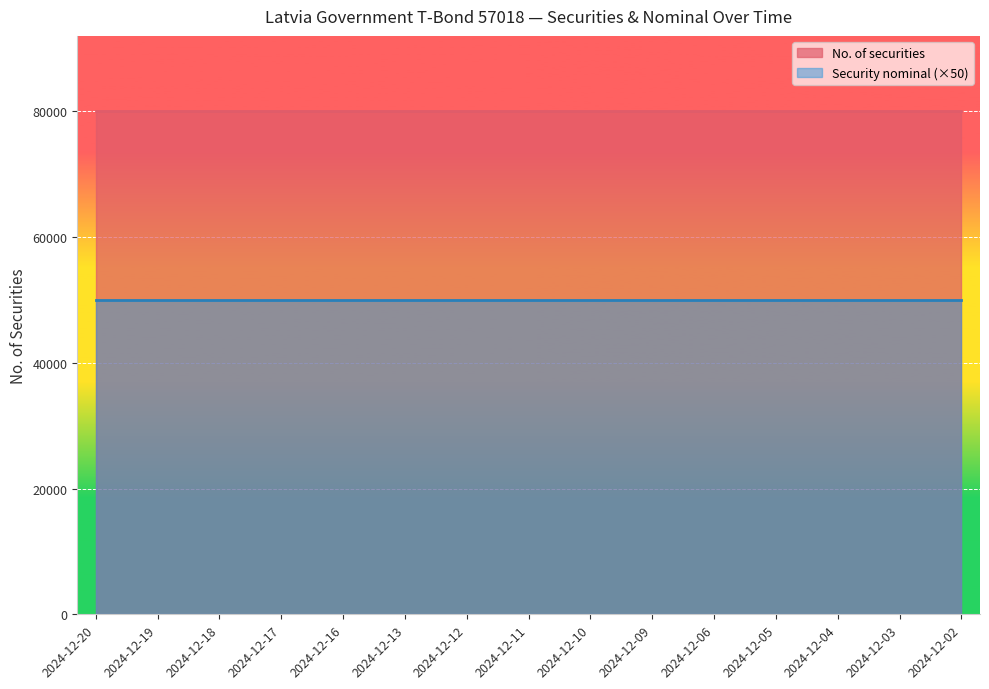

Reading left to right, extract all data points from this chart.

No. of securities: 2024-12-20=80000	2024-12-19=80000	2024-12-18=80000	2024-12-17=80000	2024-12-16=80000	2024-12-13=80000	2024-12-12=80000	2024-12-11=80000	2024-12-10=80000	2024-12-09=80000	2024-12-06=80000	2024-12-05=80000	2024-12-04=80000	2024-12-03=80000	2024-12-02=80000
Security nominal: 2024-12-20=1000	2024-12-19=1000	2024-12-18=1000	2024-12-17=1000	2024-12-16=1000	2024-12-13=1000	2024-12-12=1000	2024-12-11=1000	2024-12-10=1000	2024-12-09=1000	2024-12-06=1000	2024-12-05=1000	2024-12-04=1000	2024-12-03=1000	2024-12-02=1000